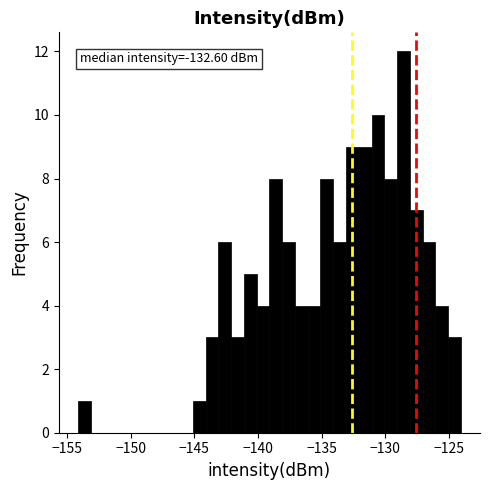

Around what value on the x-axis is the tallest bar? Give the approximate position of its centre, as read against the axis.

-128.5